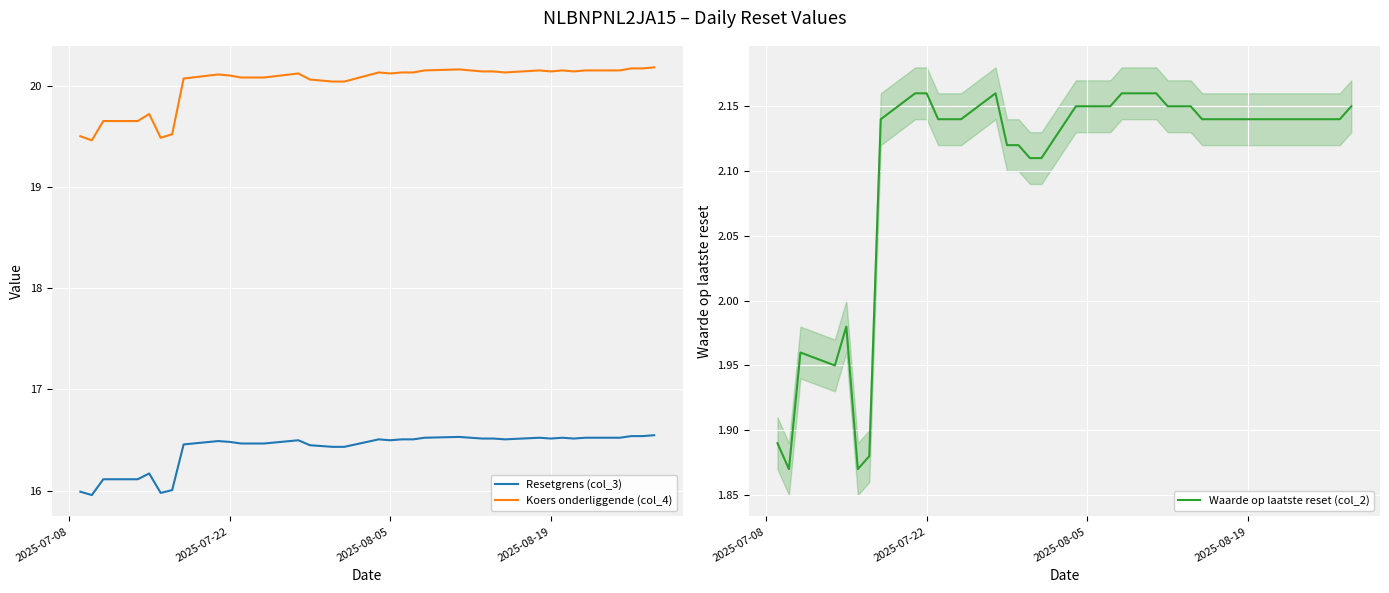

What is the minimum value for Koers onderliggende (col_4)?

19.5